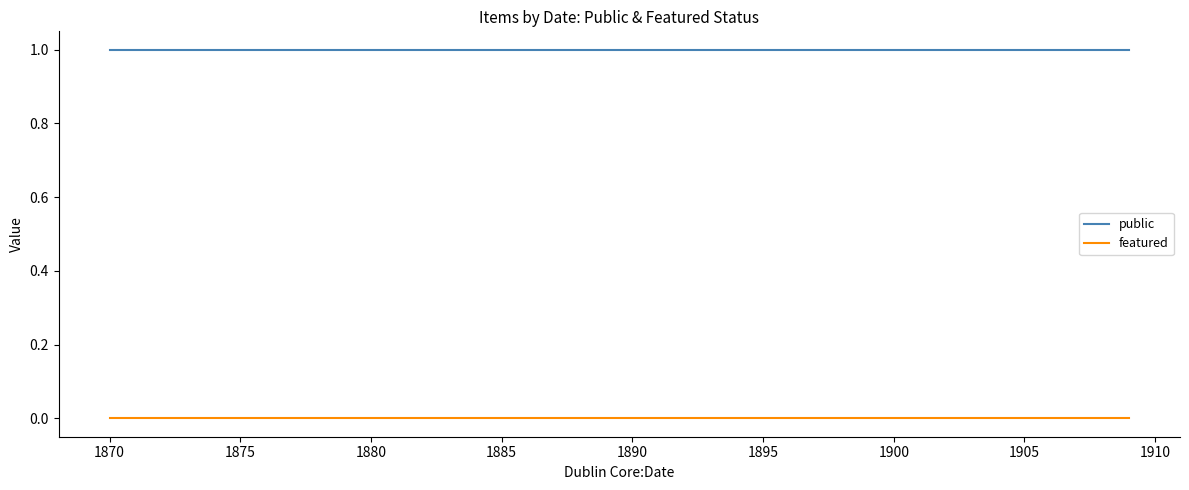

Is it true that public equals 1 at 1870?

True